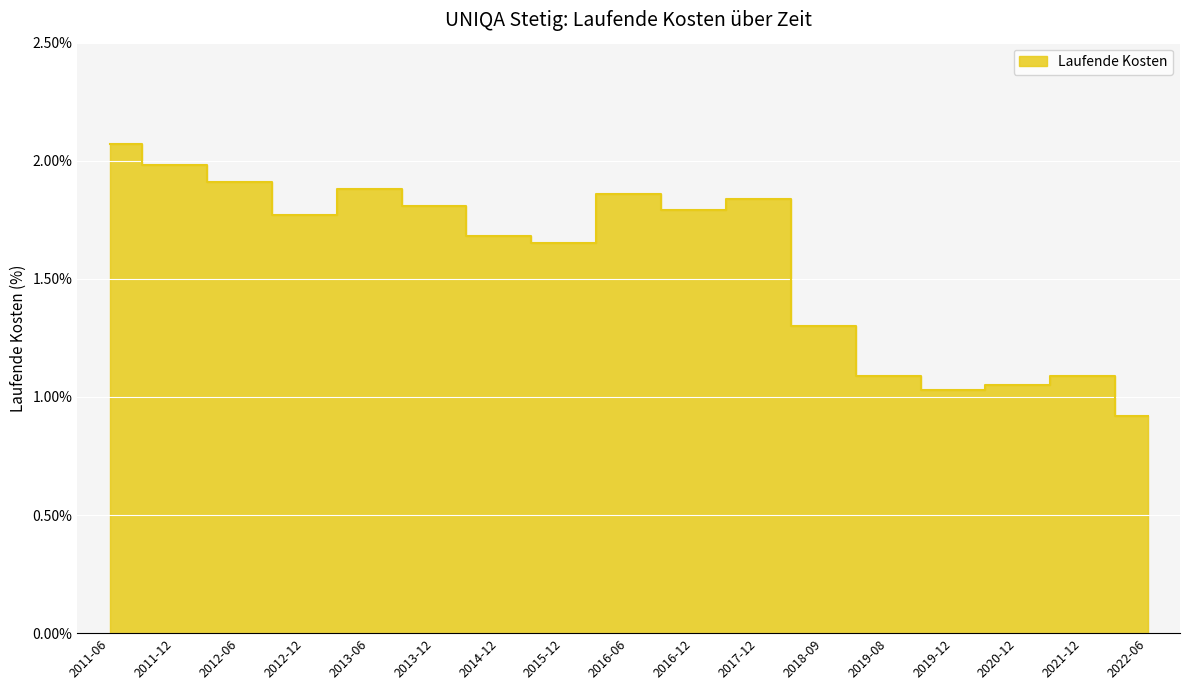

Approximately how many times larger is the value at 2016-12 compared to 2016-06?

1.0